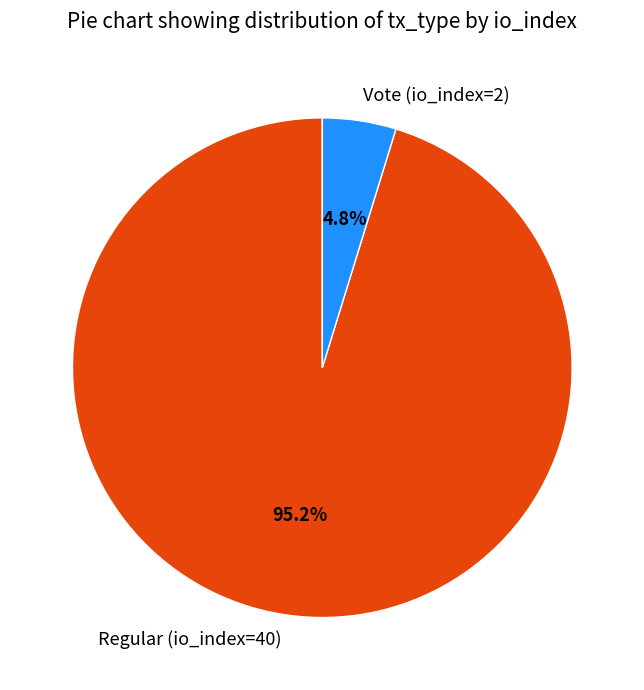

Which has a higher value, Regular (io_index=40) or Vote (io_index=2)?

Regular (io_index=40)